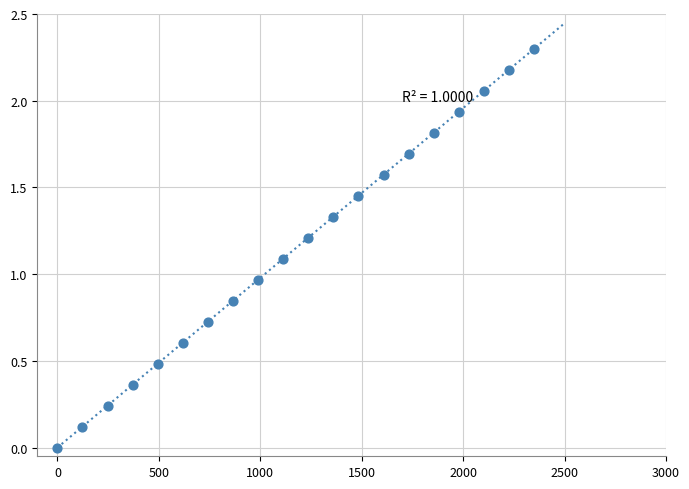

What is the range of Y values (max minus min)?

2.3